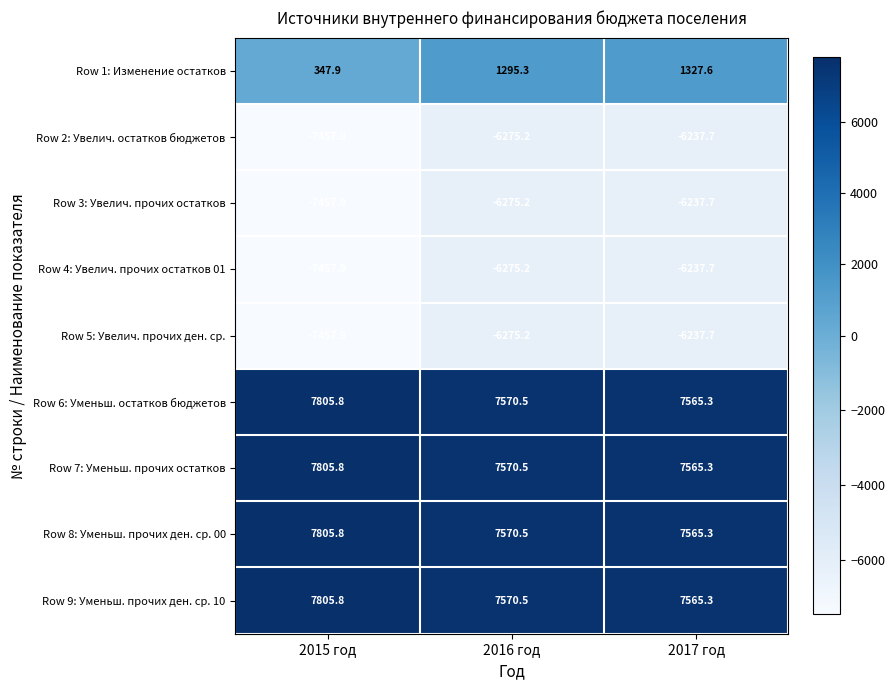

Where does the Row 8: Уменьш. прочих ден. ср. 00 series first go above 7570?

2015 год